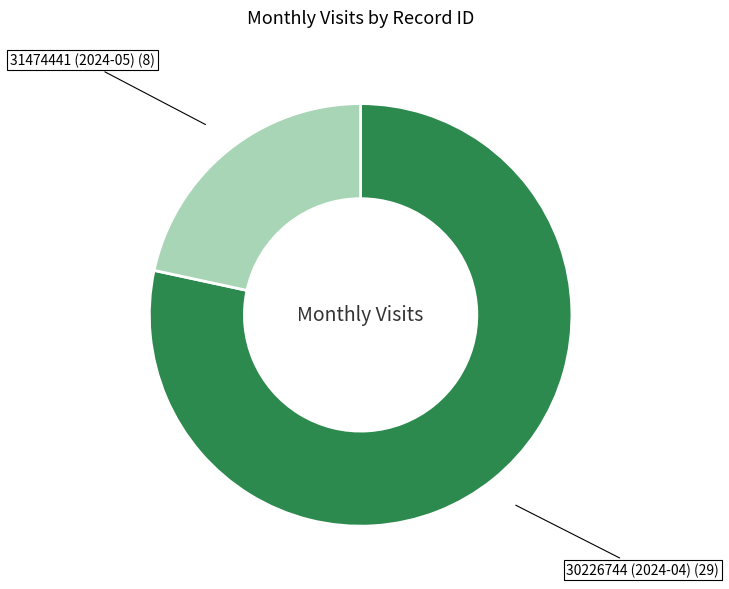

Which category has the biggest portion of the pie?

30226744 (2024-04)